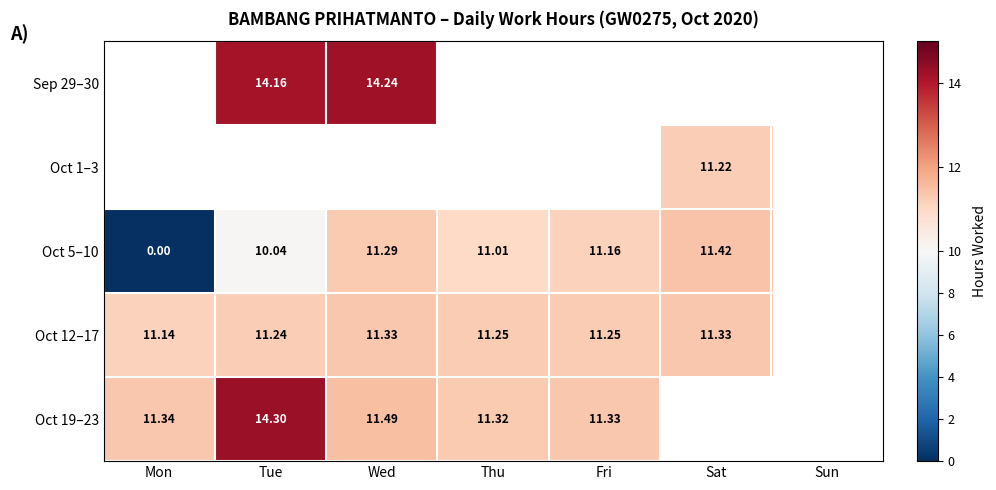

Is it true that Oct 5–10 equals 3.6 at Tue?

False